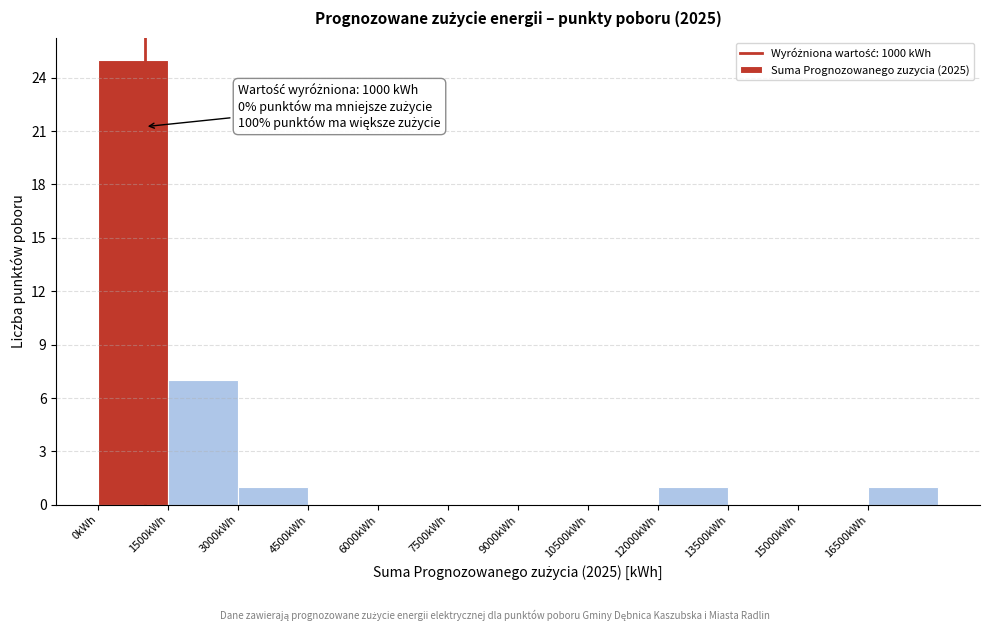

Over which range of the x-axis is the bar tallest?

0 to 1500